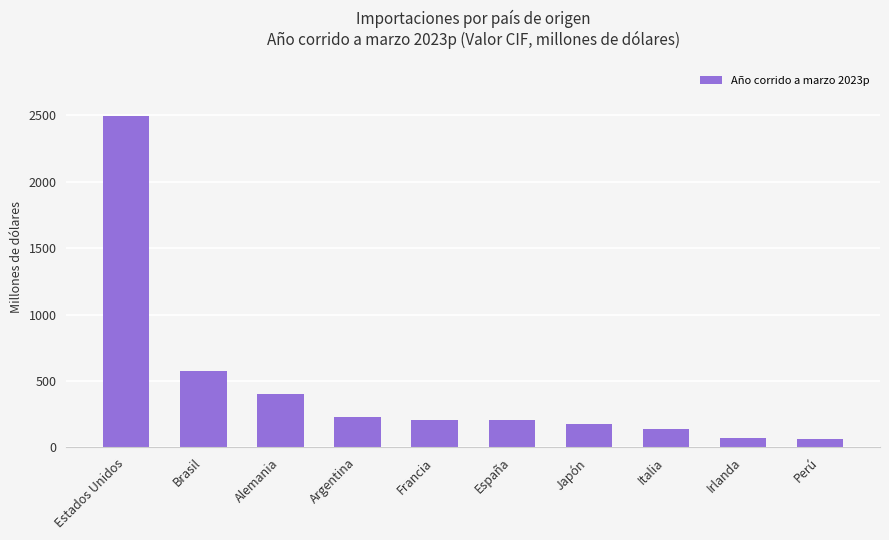

What is the difference between the second highest and minimum values?

513.9